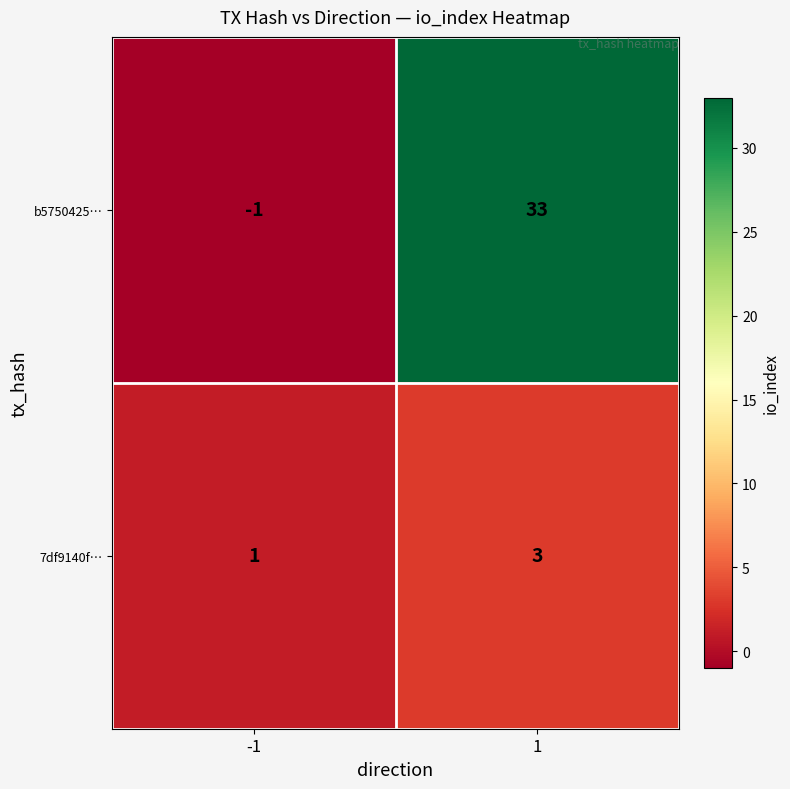

At how many categories does at least one series exceed 16?

1